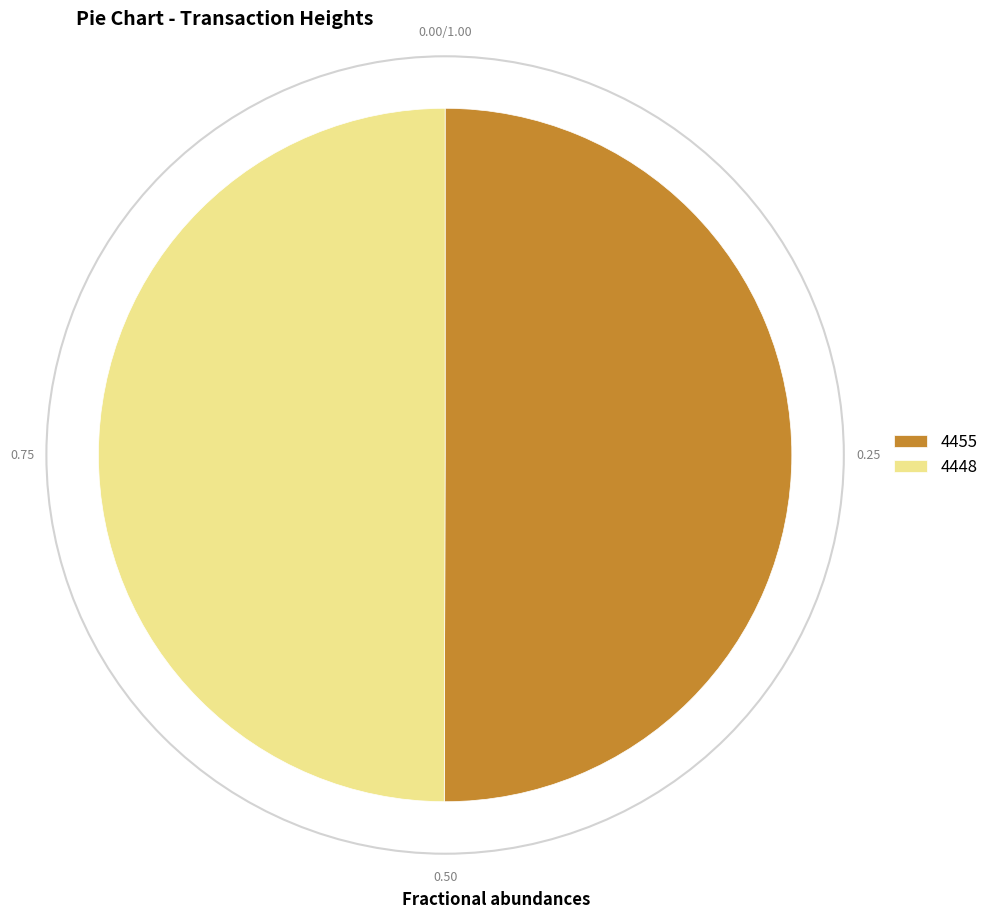

Do 4455 and 4448 together represent more than half of the pie?

Yes